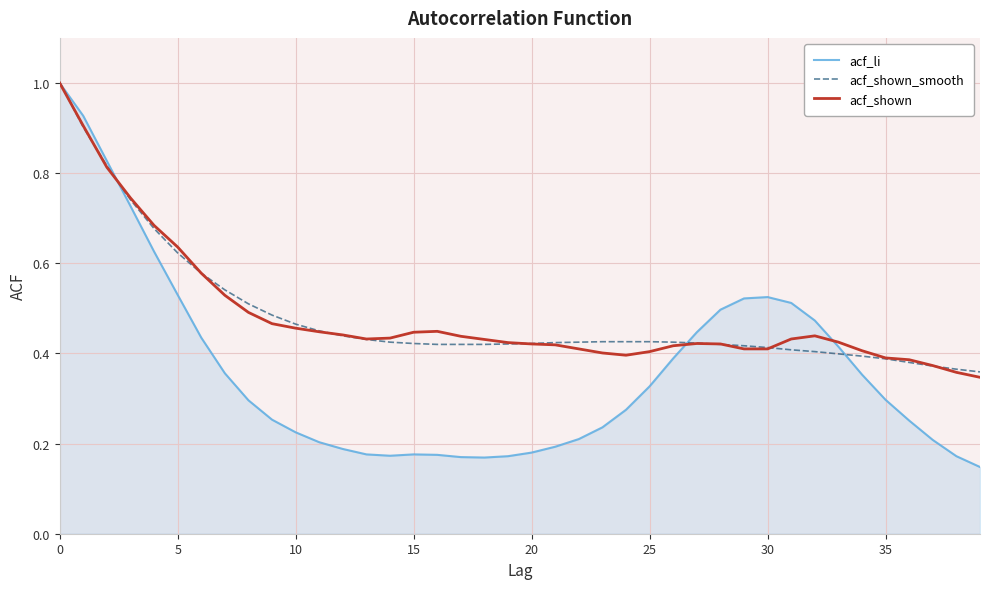

How many lines are shown in the chart?

3